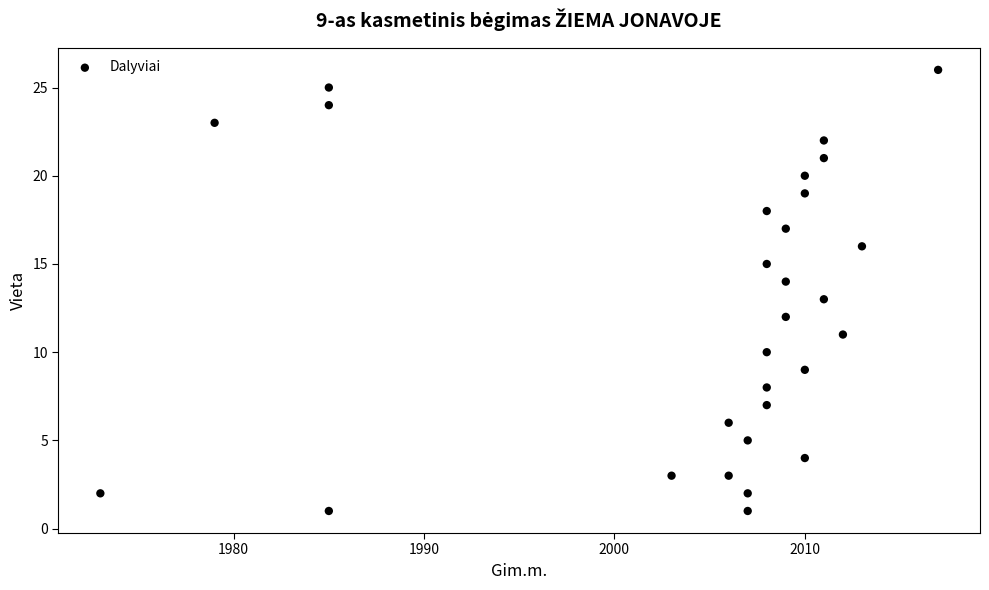

What is the range of X values (max minus min)?

44